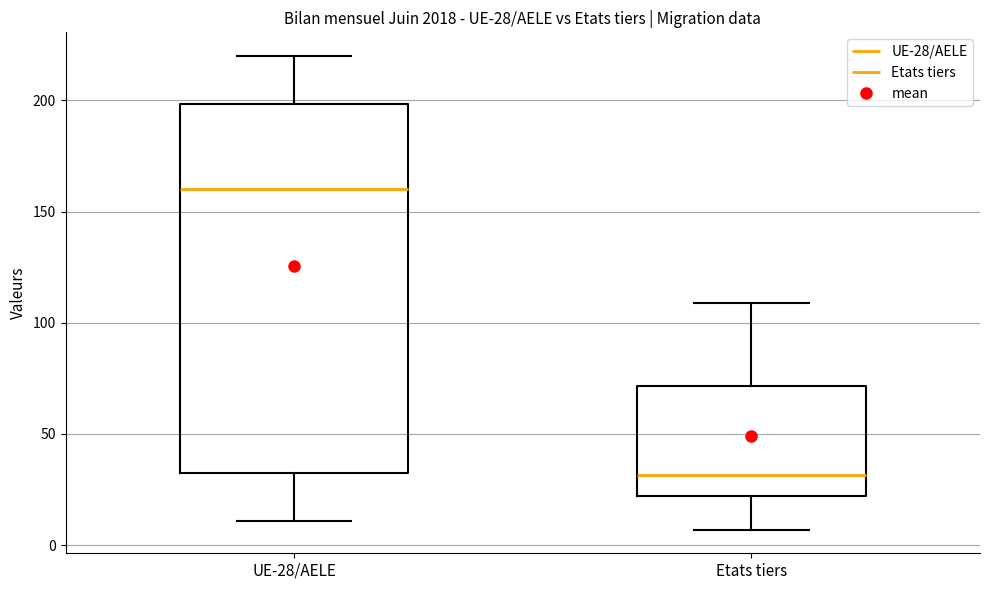

Which box has the lowest median line?

Etats tiers